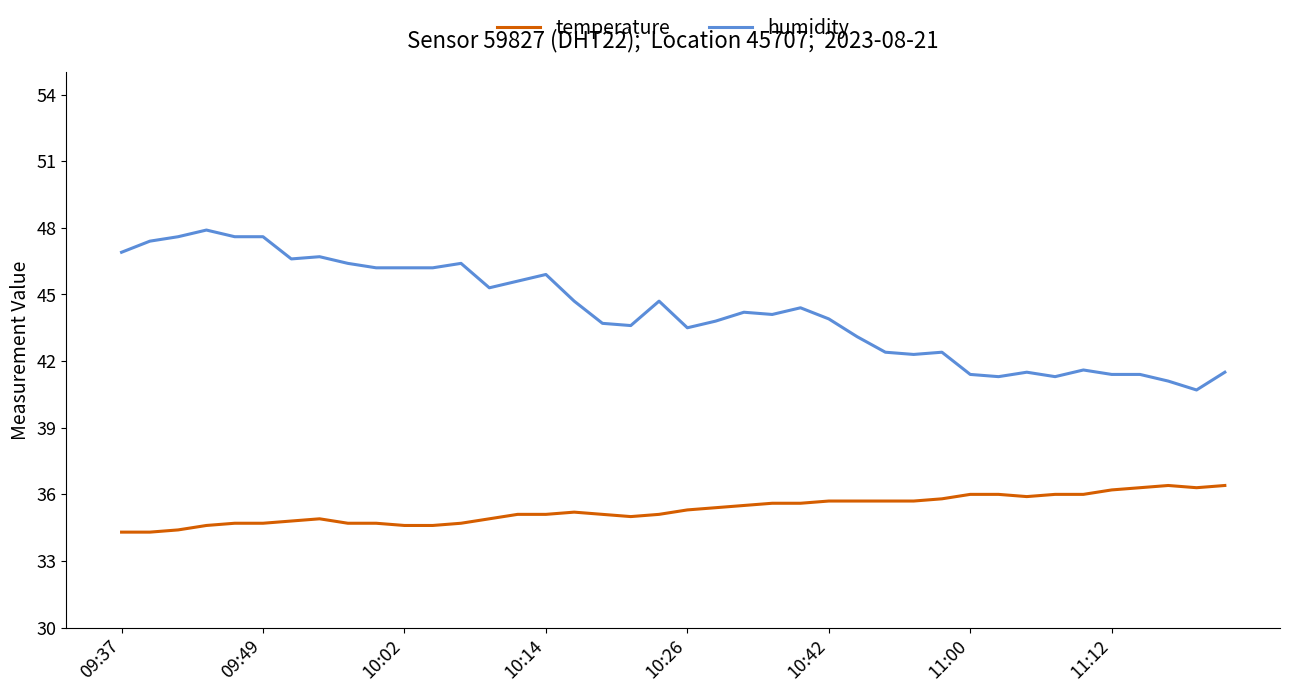

Which series has the largest total across all categories?

humidity